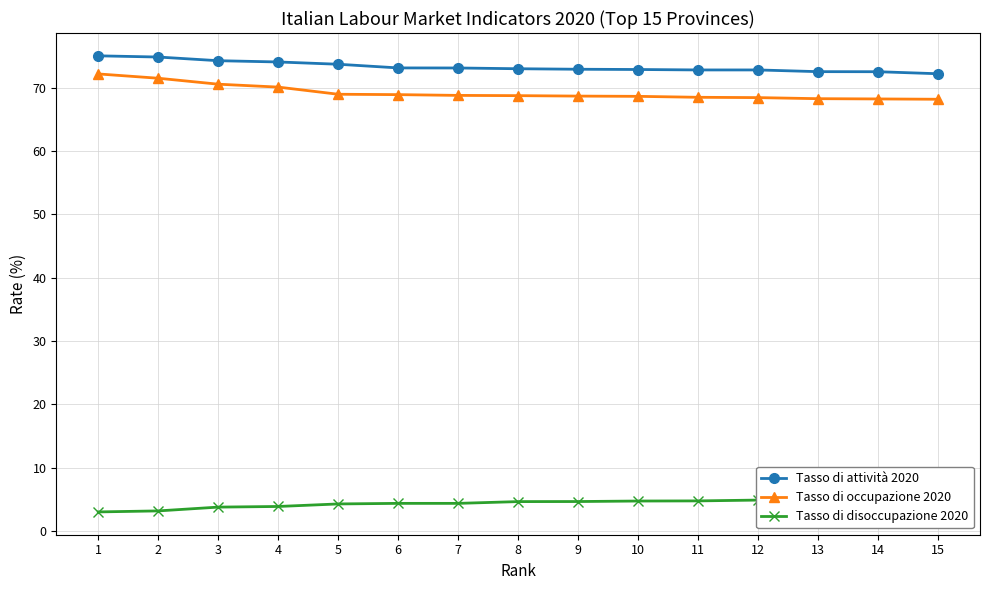

Reading left to right, transcribe all the data shown in this chart.

Tasso di attività 2020: 1=75.0	2=74.9	3=74.3	4=74.1	5=73.7	6=73.1	7=73.1	8=73.0	9=72.9	10=72.9	11=72.8	12=72.8	13=72.5	14=72.5	15=72.2
Tasso di occupazione 2020: 1=72.2	2=71.5	3=70.6	4=70.1	5=69.0	6=68.9	7=68.8	8=68.8	9=68.7	10=68.7	11=68.5	12=68.5	13=68.3	14=68.2	15=68.2
Tasso di disoccupazione 2020: 1=3.0	2=3.2	3=3.8	4=3.9	5=4.3	6=4.4	7=4.4	8=4.6	9=4.7	10=4.7	11=4.8	12=4.9	13=4.9	14=4.9	15=5.2